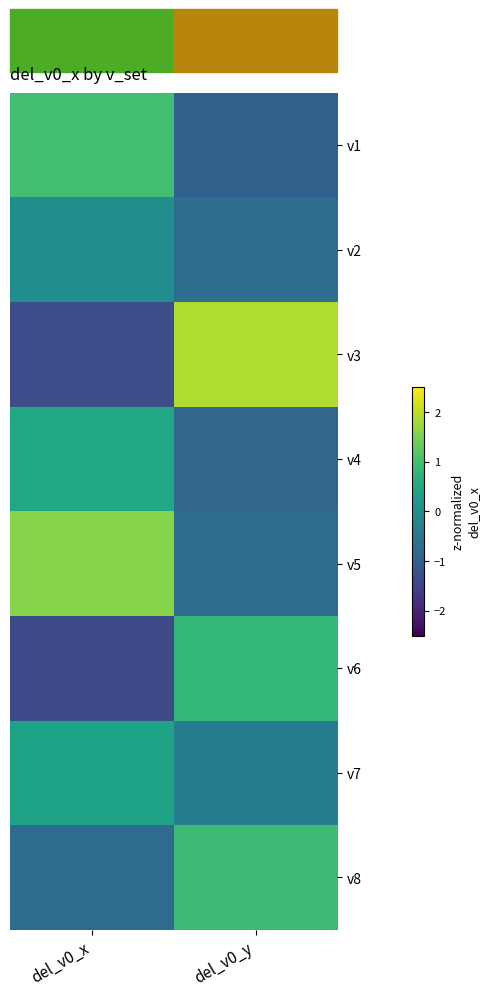

Which has a higher value, del_v0_y or del_v0_x?

del_v0_x